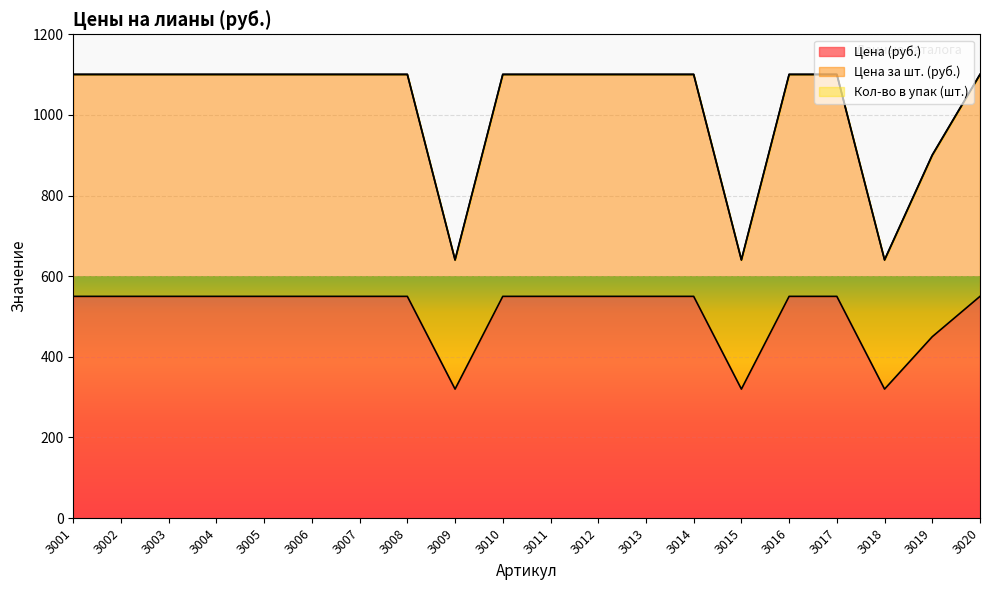

Between З018 and З002, which is larger?

З002